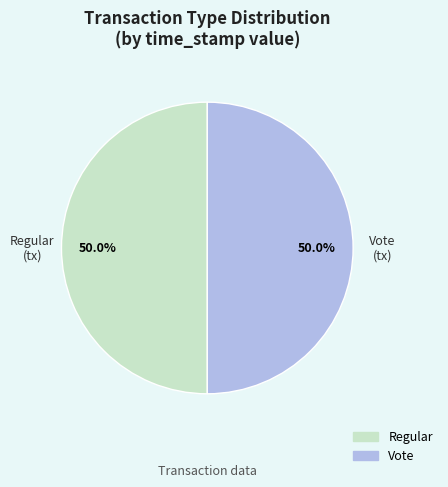

How many slices are in this pie chart?

2